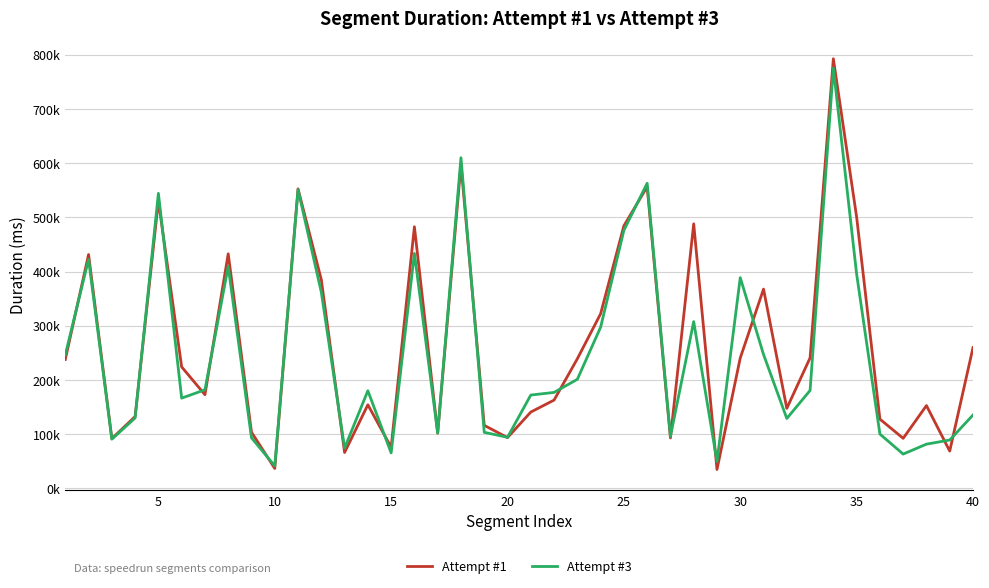

True or false: Attempt #1 and Attempt #3 intersect in this chart.

True